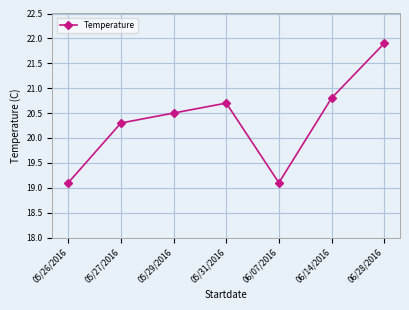

Reading right to left, what are all the values shown in this chart?

21.9	20.8	19.1	20.7	20.5	20.3	19.1